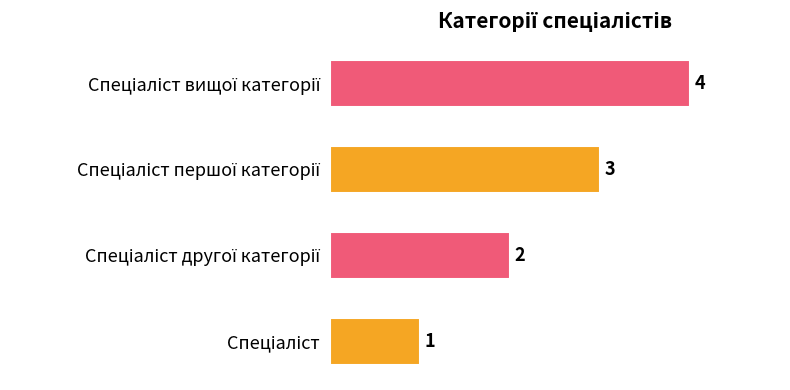

What is the sum of all values?

10